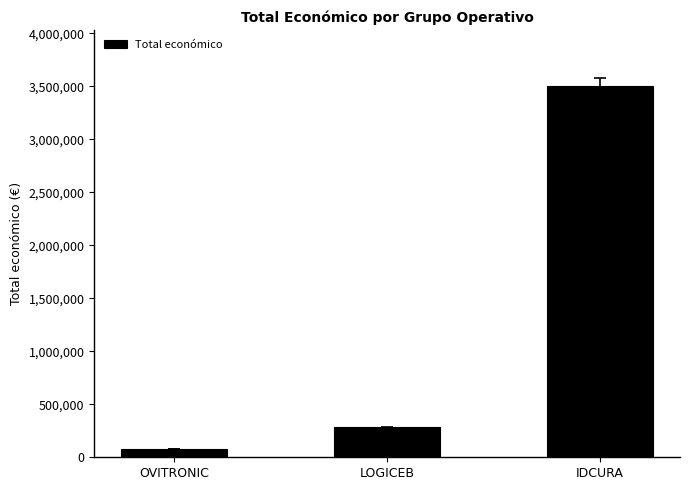

The value at IDCURA is 3508005. True or false?

True